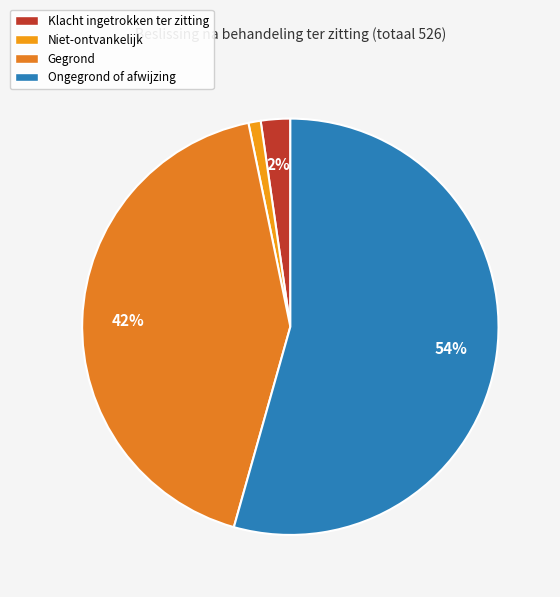

How many slices are in this pie chart?

4